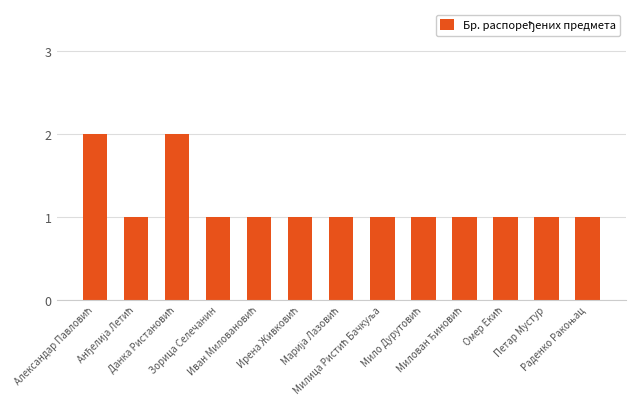

Reading left to right, transcribe all the data shown in this chart.

2	1	2	1	1	1	1	1	1	1	1	1	1